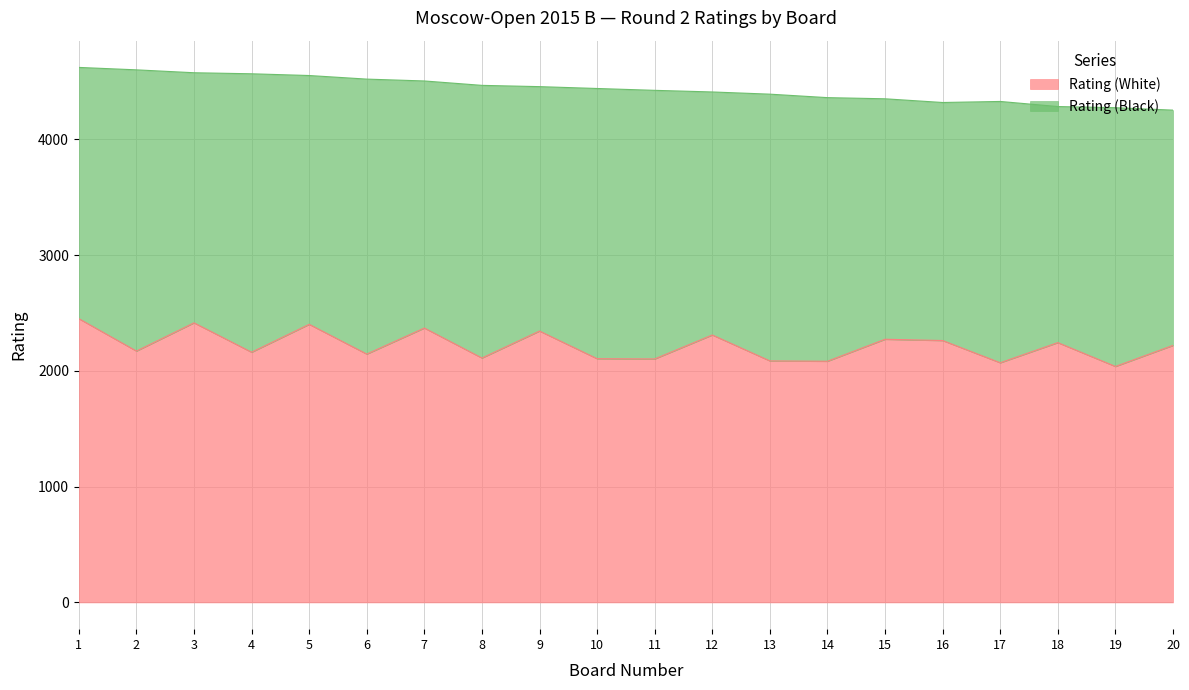

Which series has the largest range (max minus min)?

Rating (White)